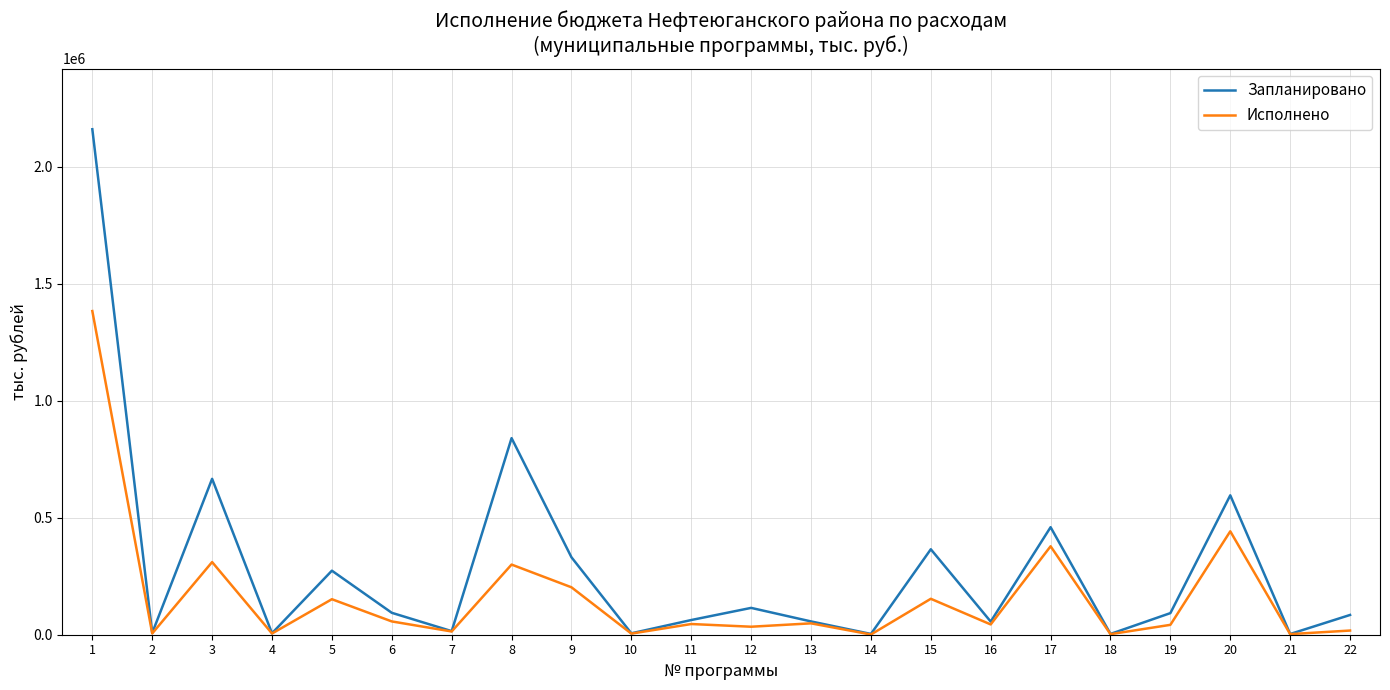

Which label corresponds to the largest value in the chart?

1